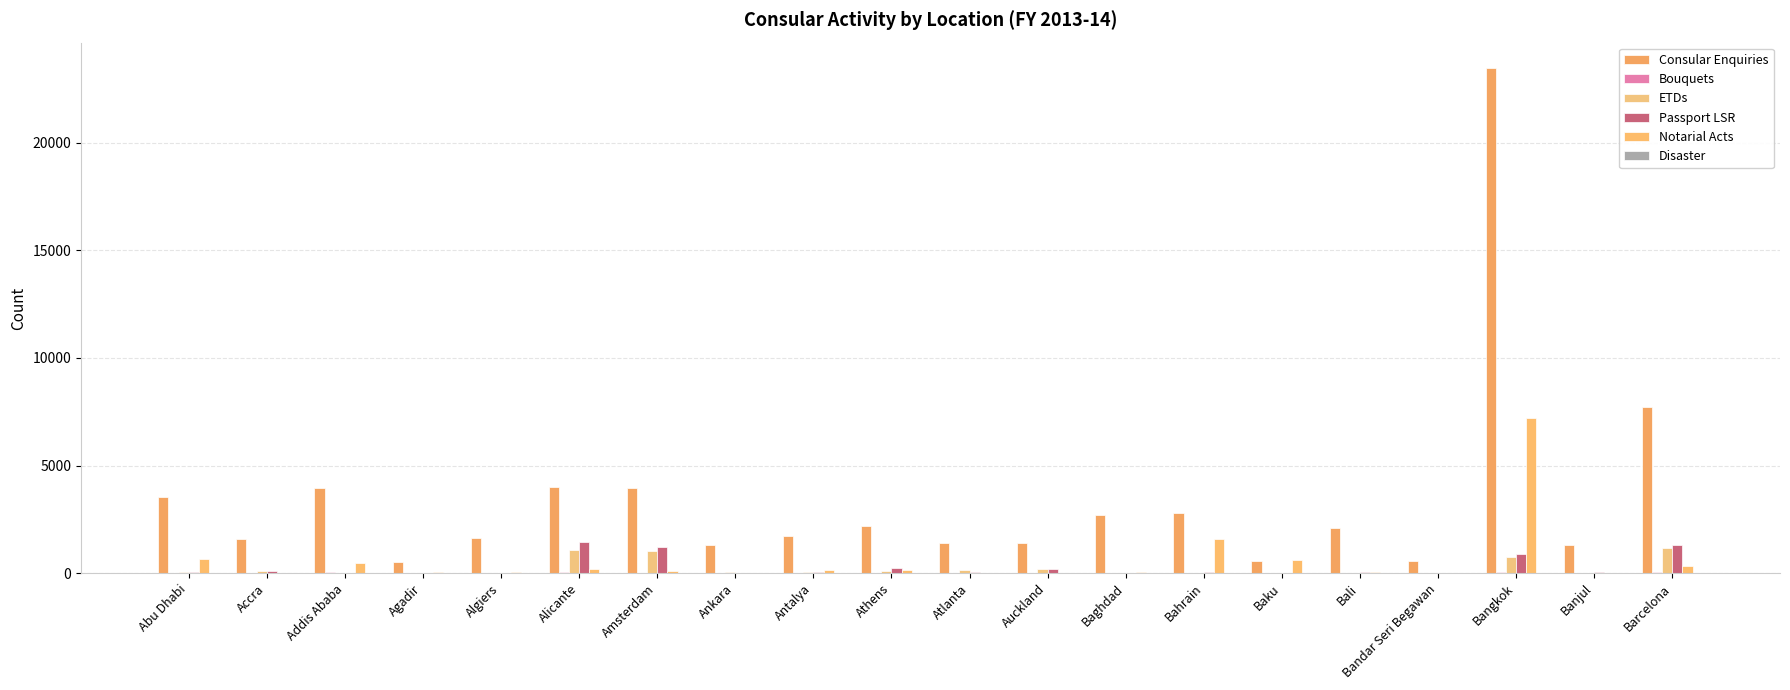

The value of Bouquets at Bahrain is 0. True or false?

True